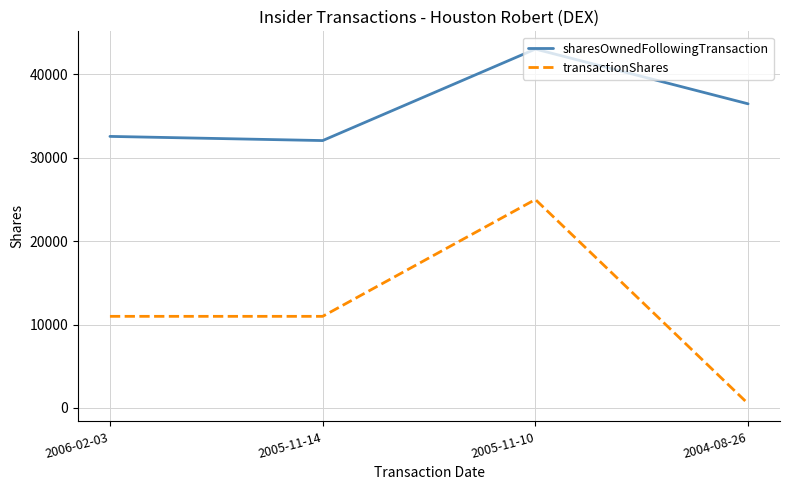

At how many categories does at least one series exceed 39374?

1